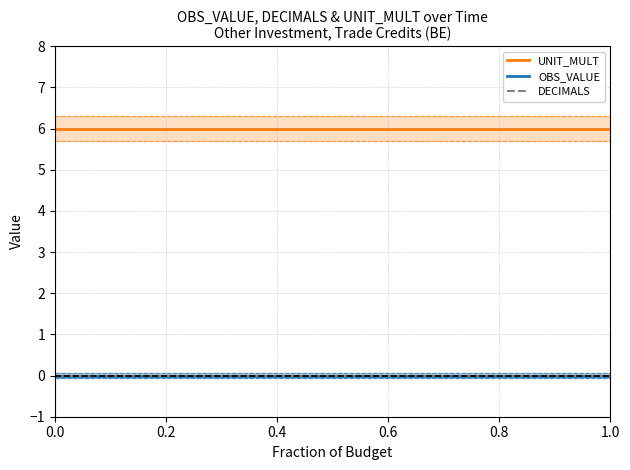

True or false: OBS_VALUE has more than 2 interior local peaks.

False